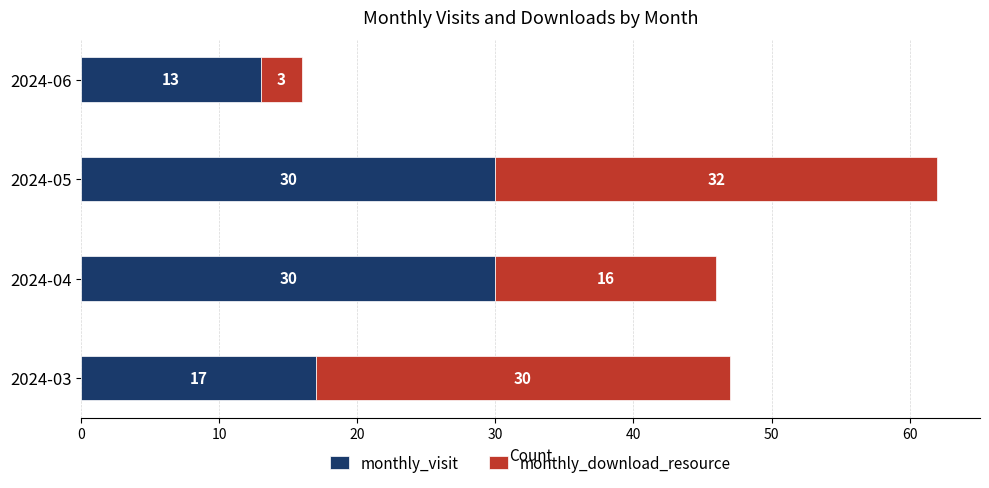

What is the sum of all monthly_visit values?

90